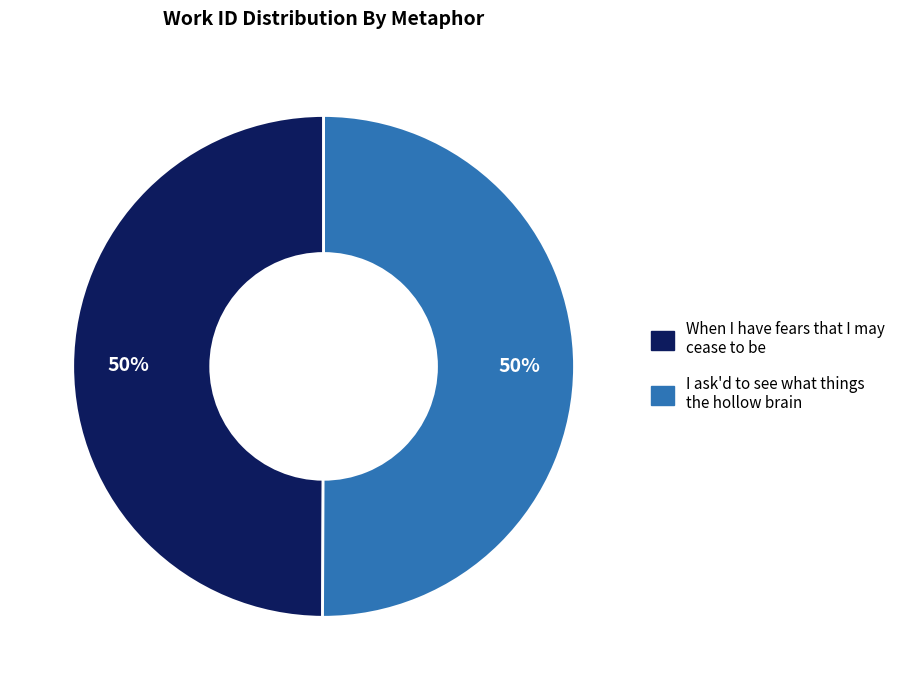

Is the sum of I ask'd to see what things the hollow brain and When I have fears that I may cease to be greater than half?

Yes